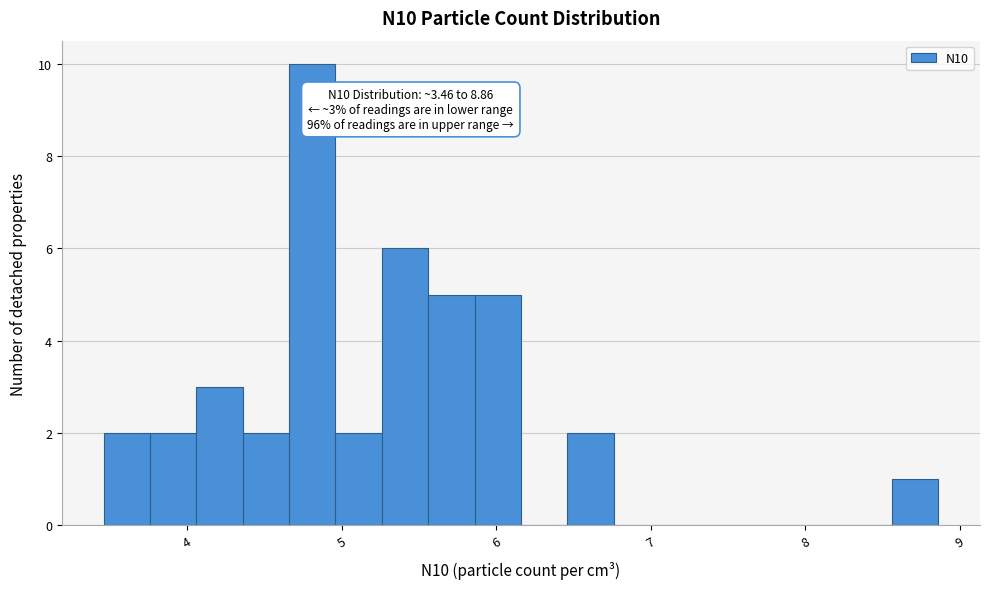

Around what value on the x-axis is the tallest bar? Give the approximate position of its centre, as read against the axis.

4.8